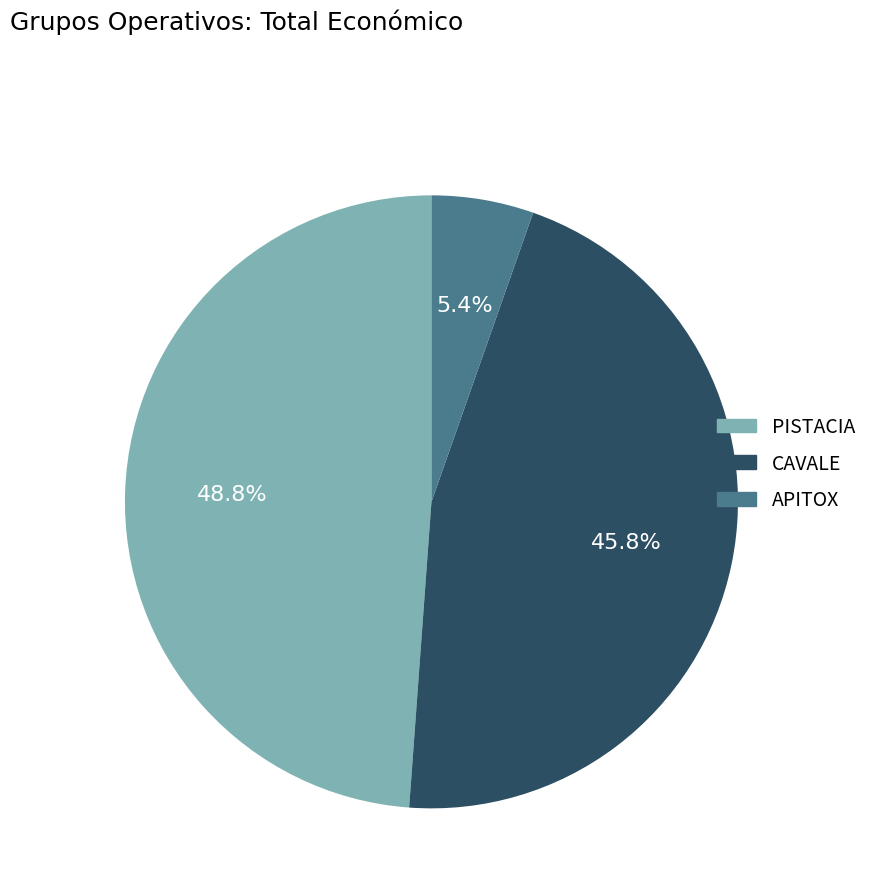

Does any single category account for the majority?

No